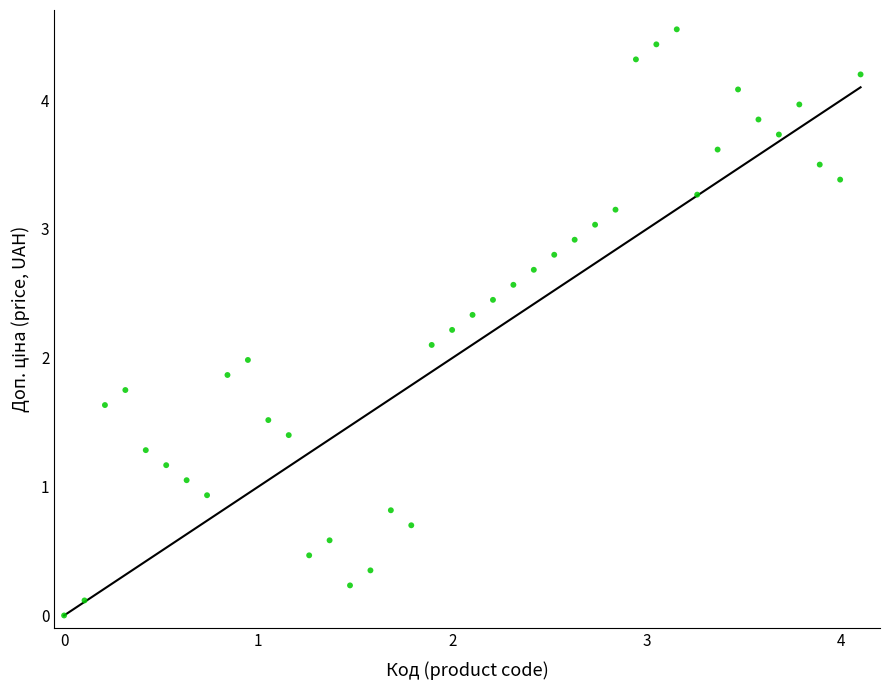

What is the range of X values (max minus min)?

4.1